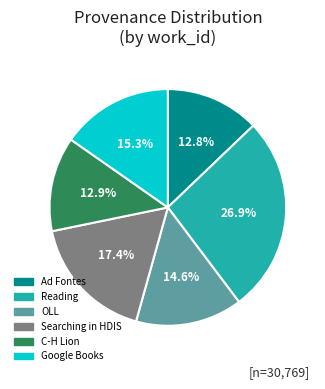

Does any single category account for the majority?

No